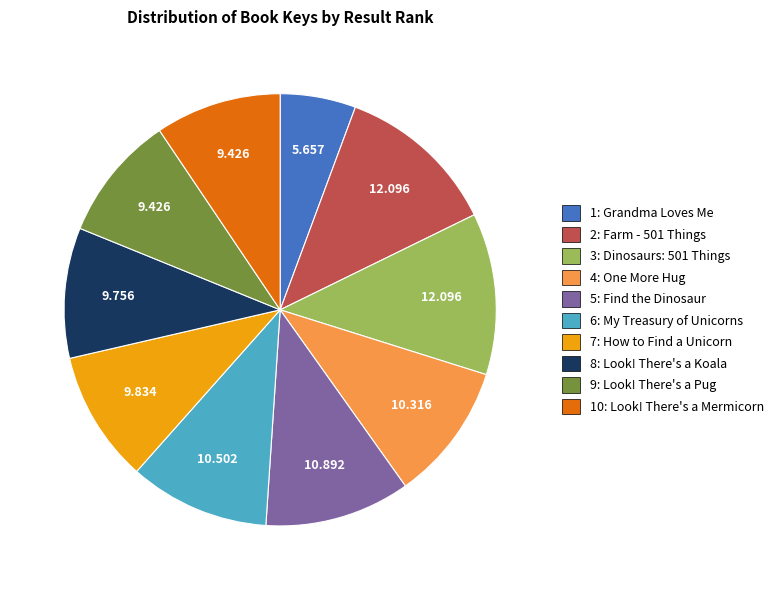

Is the sum of 6: My Treasury of Unicorns and 3: Dinosaurs: 501 Things greater than half?

No